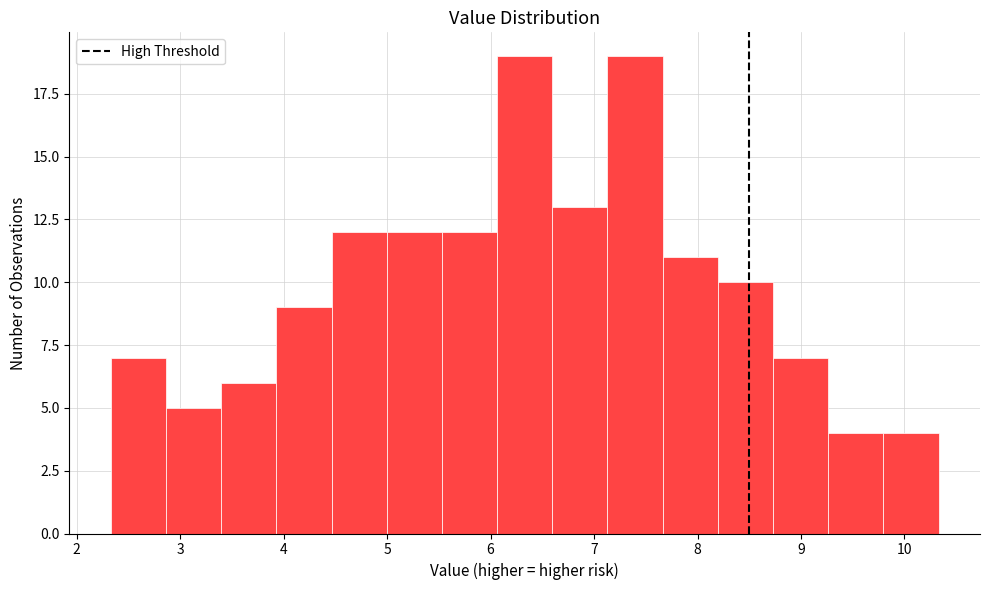

Reading left to right, list every bar in this chart as the range it spans on the x-axis followed by its height. Neither the bar edges nor the heights are printed on the chart, so give them approximately, as read against the axes.

2.3 to 2.9: 7
2.9 to 3.4: 5
3.4 to 3.9: 6
3.9 to 4.5: 9
4.5 to 5.0: 12
5.0 to 5.5: 12
5.5 to 6.1: 12
6.1 to 6.6: 19
6.6 to 7.1: 13
7.1 to 7.7: 19
7.7 to 8.2: 11
8.2 to 8.7: 10
8.7 to 9.3: 7
9.3 to 9.8: 4
9.8 to 10.3: 4